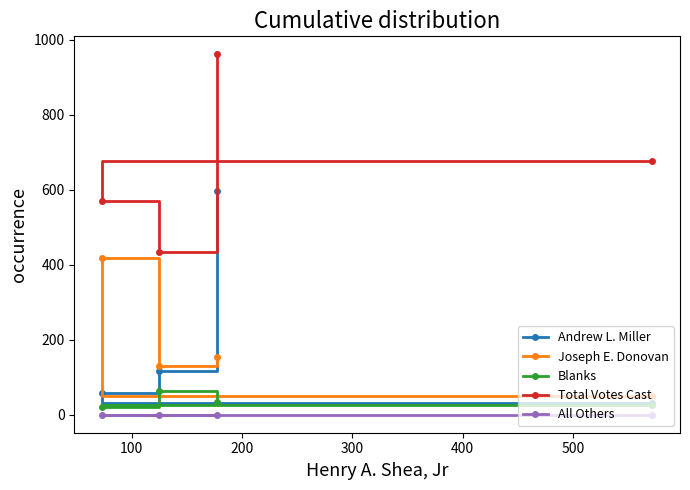

Count the number of categories in the chart.

4